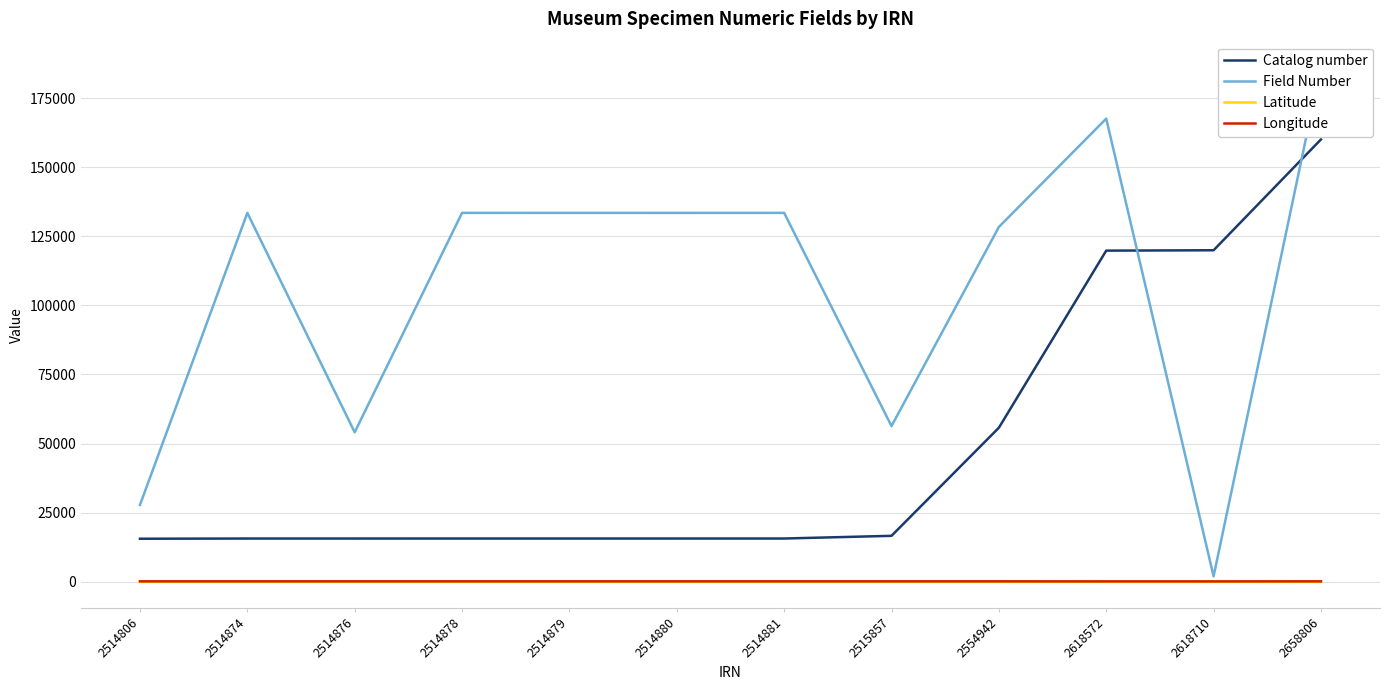

Where is Latitude nearest to the value -29?

2618710